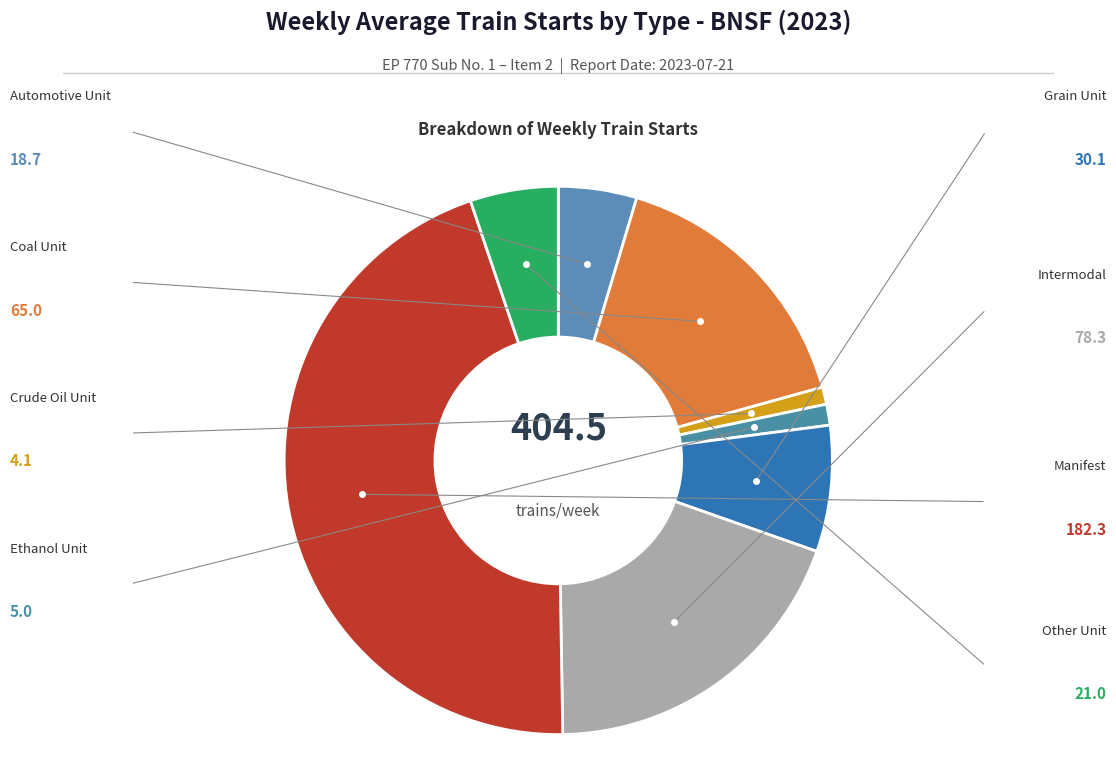

Rank the categories by value from highest to lowest.

Manifest, Intermodal, Coal Unit, Grain Unit, Other Unit, Automotive Unit, Ethanol Unit, Crude Oil Unit